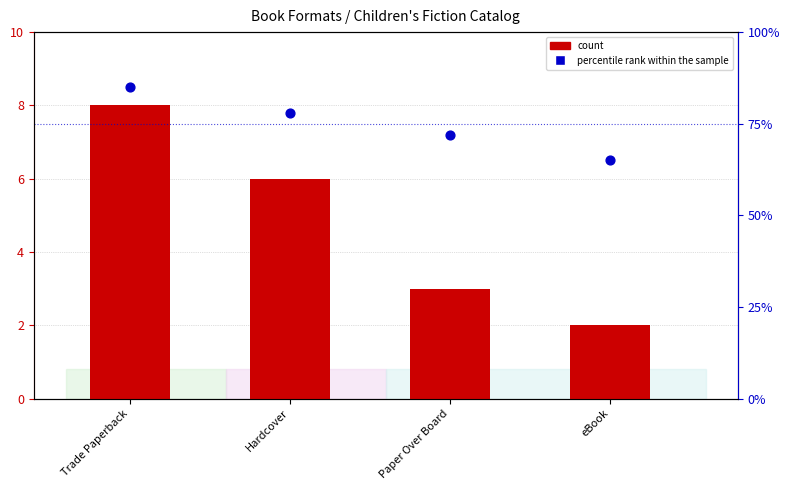

What is the total value across all series at eBook?

67